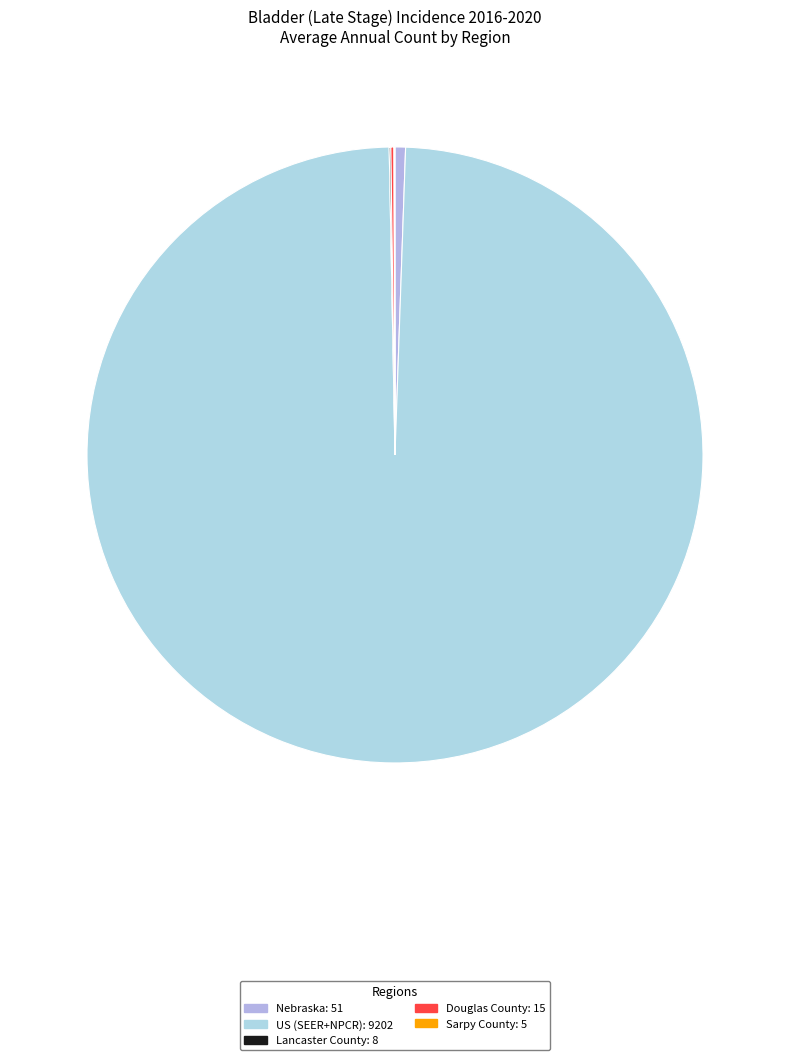

Which category has the biggest portion of the pie?

US (SEER+NPCR)